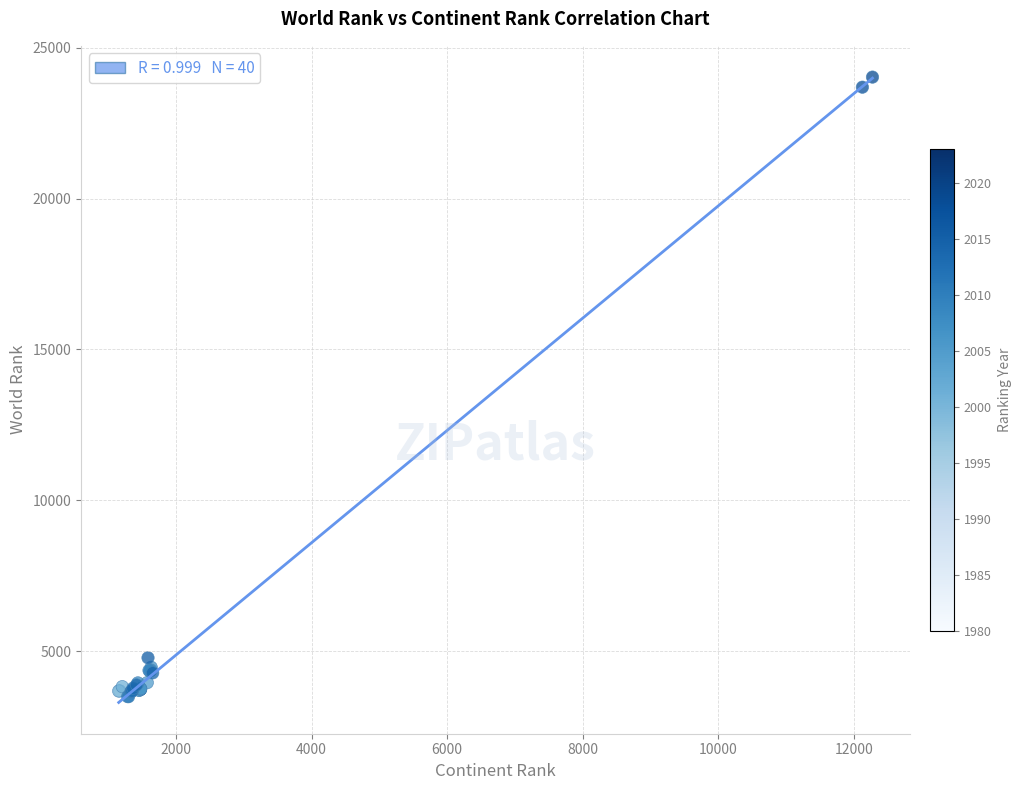

What Y value in the scatter plot is closest to 13759?

4784